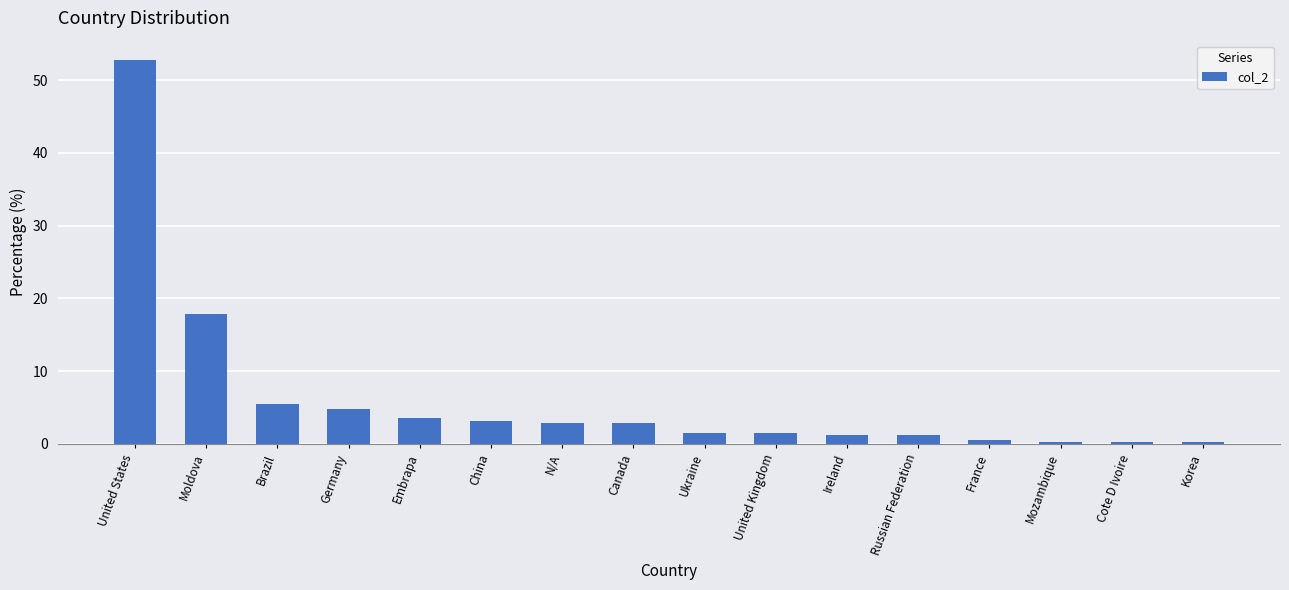

At which label is the value closest to 26?

Moldova